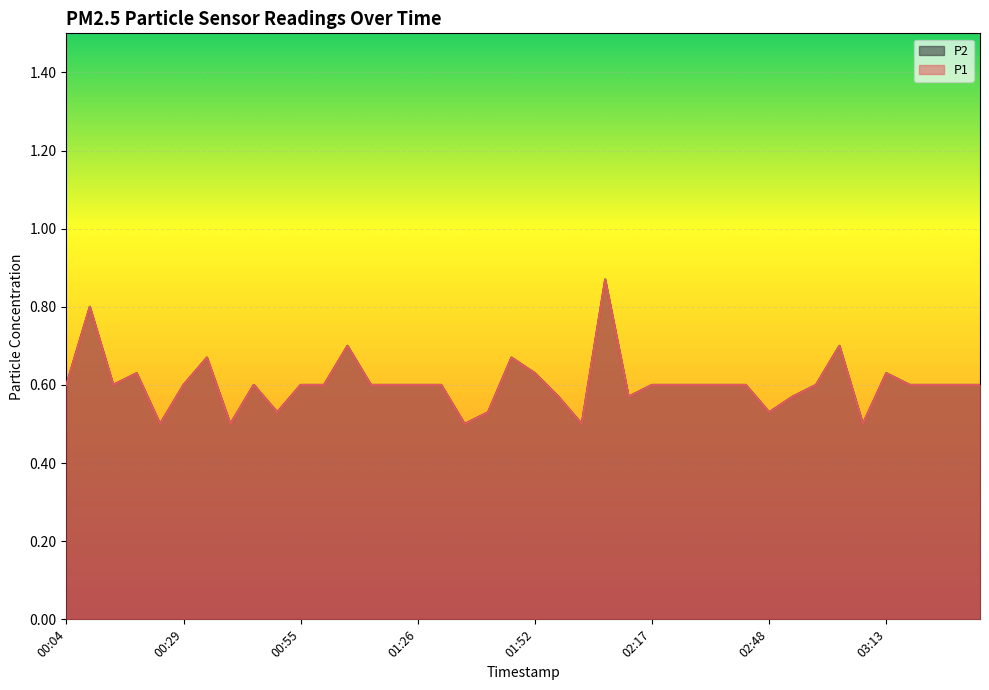

At which label does P1 reach its peak?

02:07